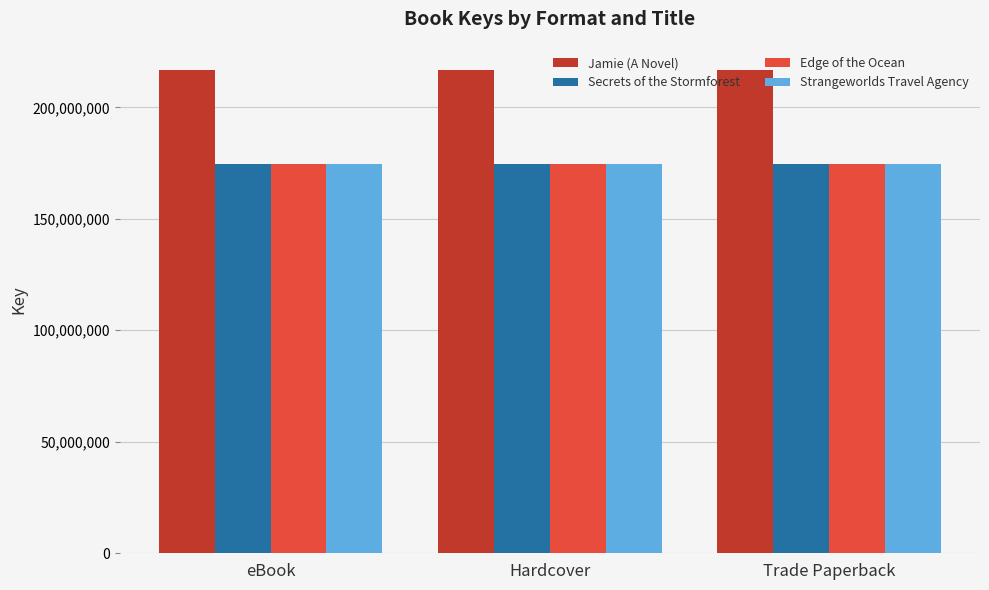

Is it true that Strangeworlds Travel Agency equals 174590641 at Hardcover?

True